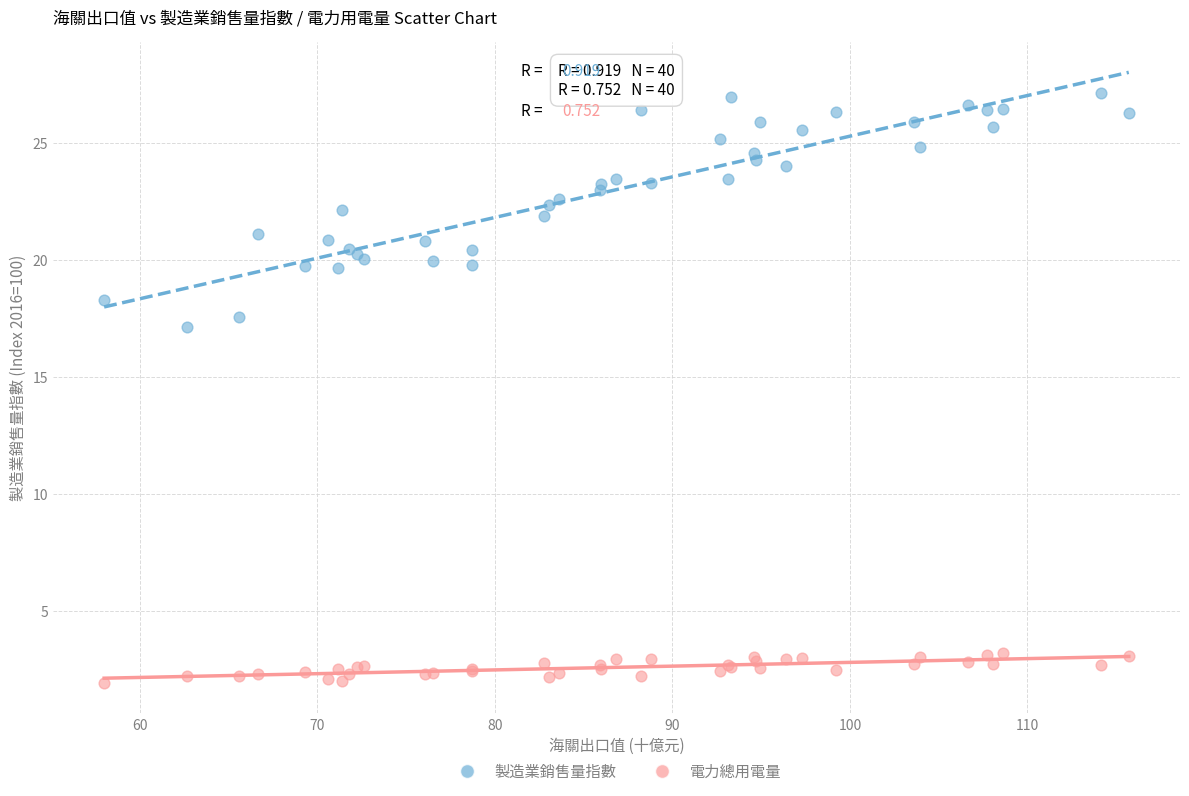

Across all series, what Y value is closest to 14?

17.1